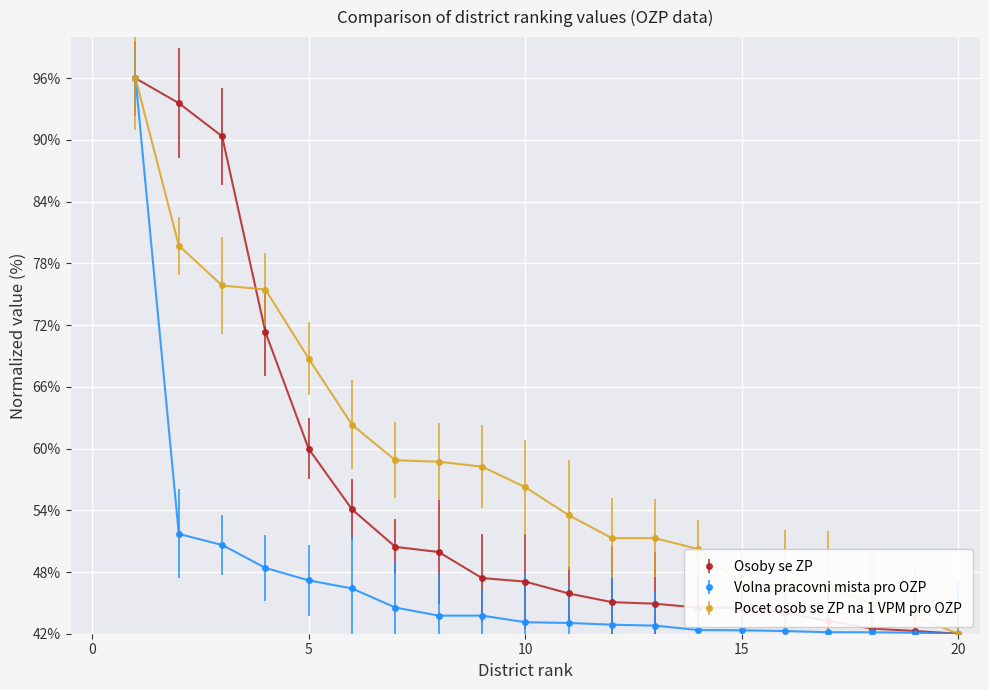

What is the value of the Osoby se ZP point at the 1st from the left?

96.0